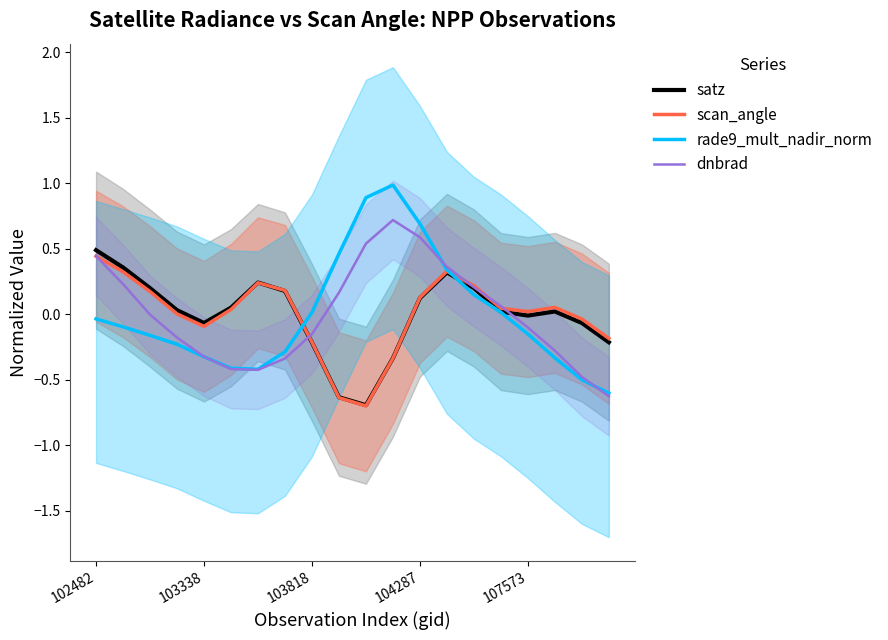

Which category has the highest value in the scan_angle series?

102482